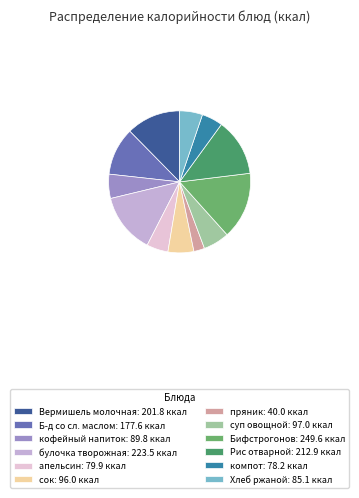

The апельсин: 79.9 ккал slice represents 5% of the pie. True or false?

True